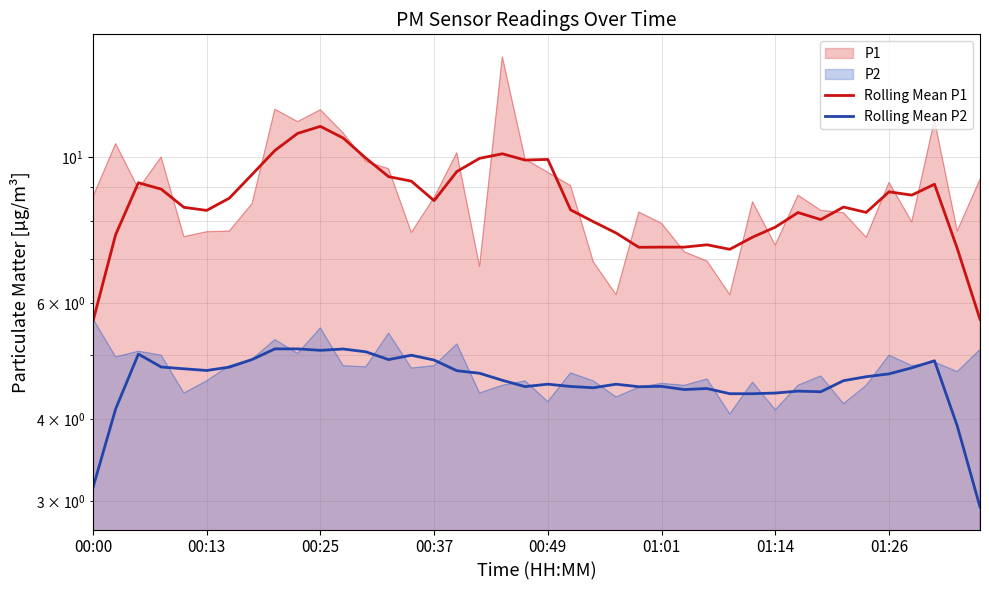

What is the value of the Rolling Mean P2 point at the 5th from the left?

4.8